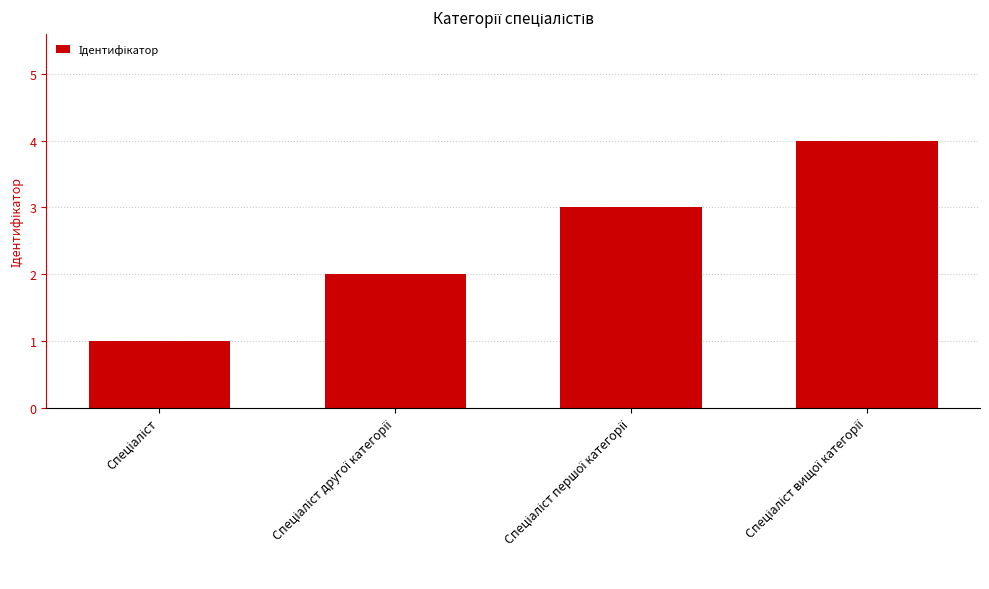

What is the difference between the maximum and minimum values?

3